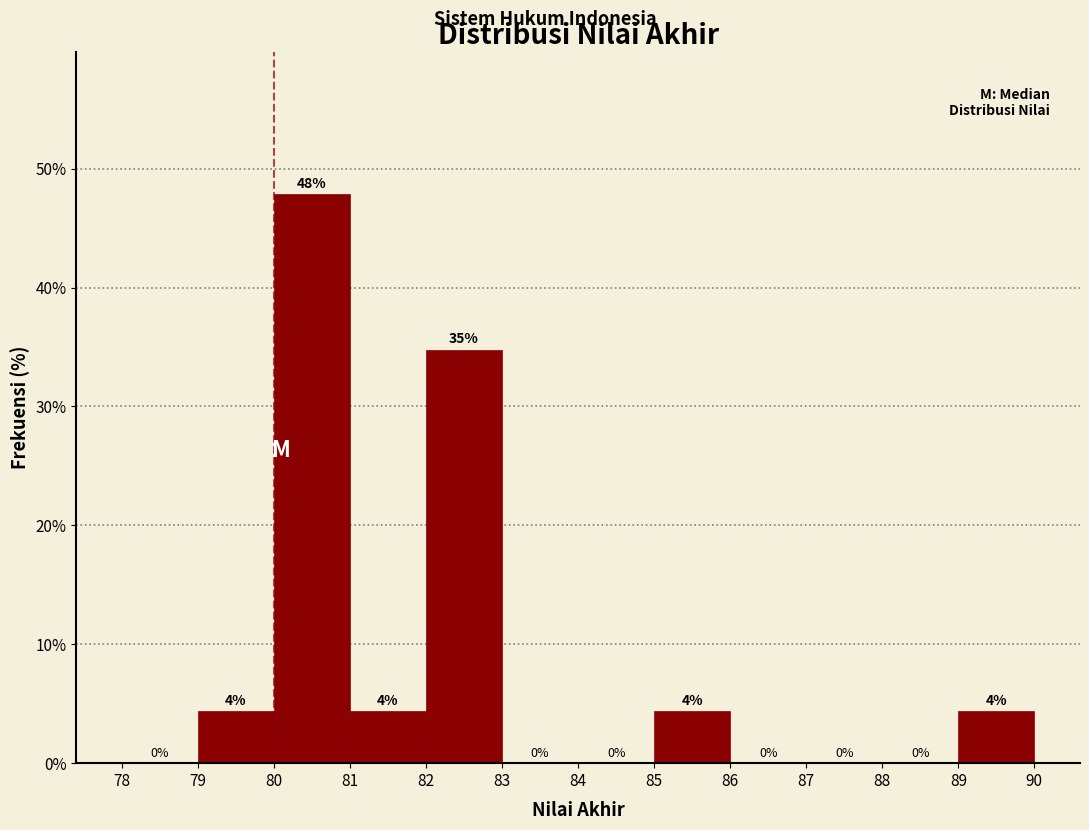

Over which range of the x-axis is the bar tallest?

80 to 81